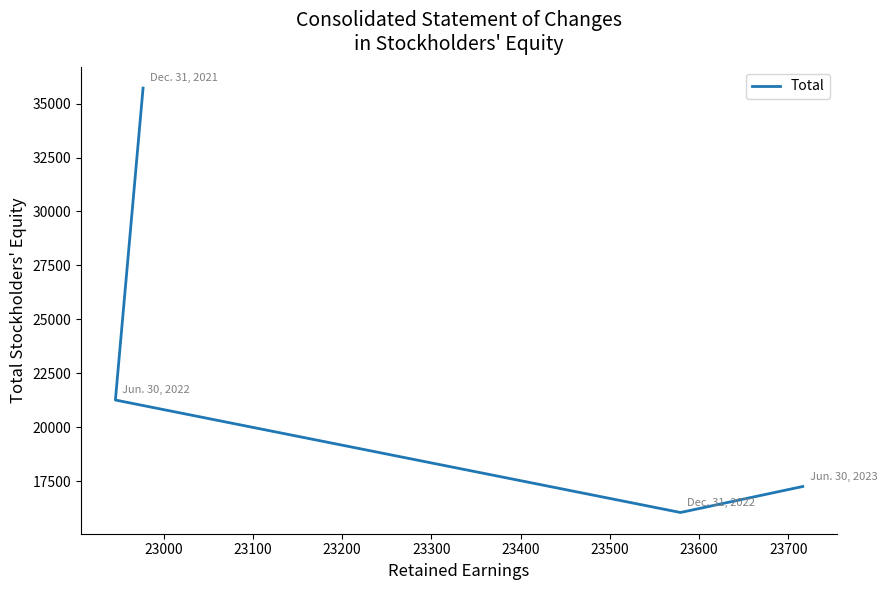

What is the value of the 2nd point from the left?

21265